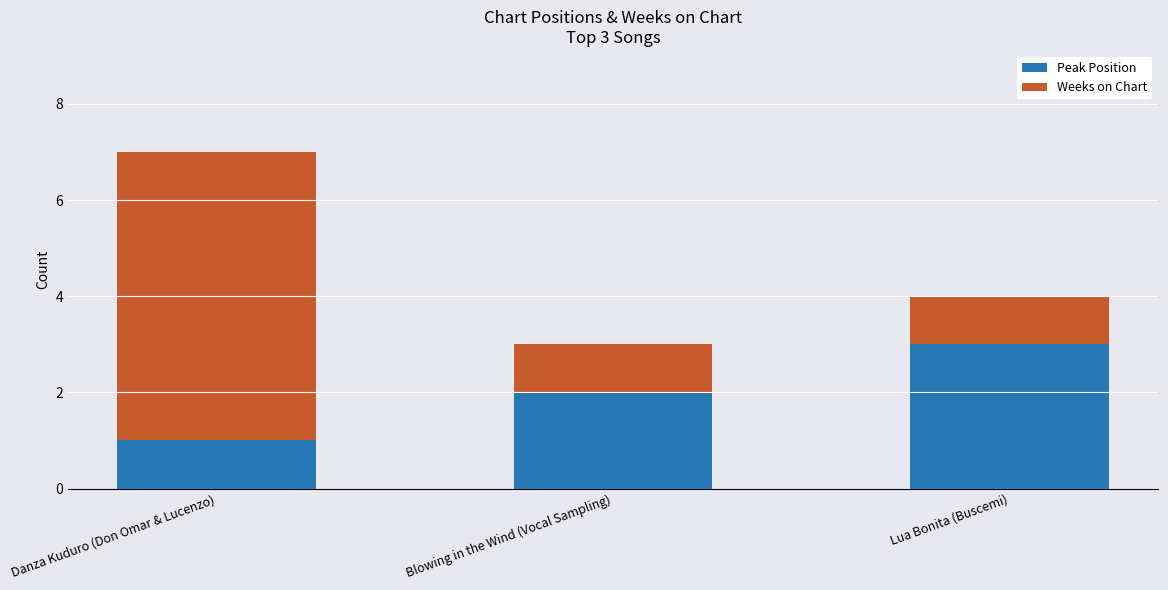

The Peak Position series shows 1 at Danza Kuduro (Don Omar & Lucenzo). True or false?

True